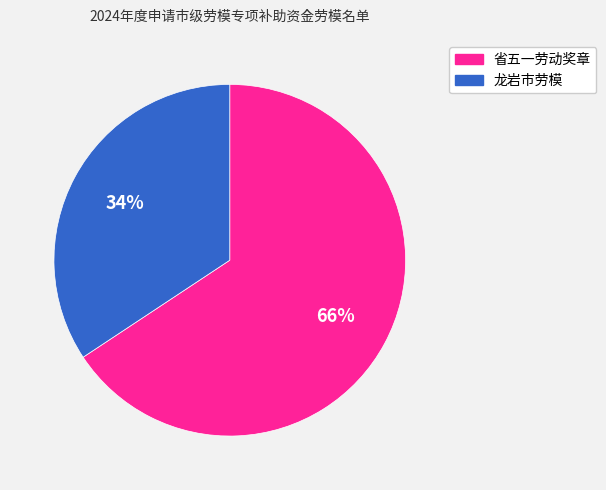

To the nearest percent, what is the average slice percentage?

50%